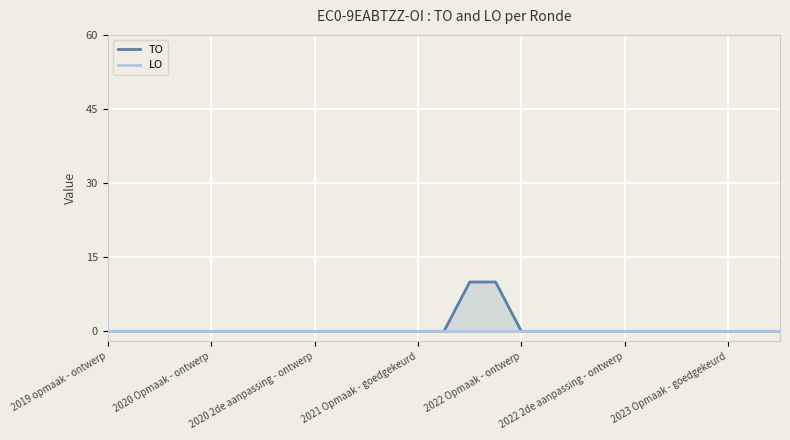

True or false: TO and LO intersect in this chart.

False